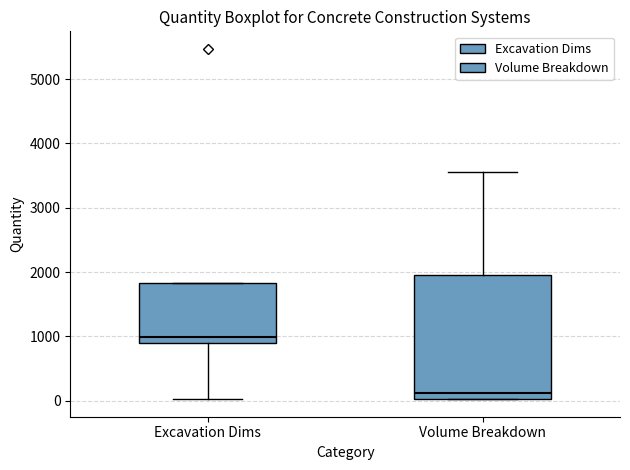

Comparing the boxes themselves (not the whiskers), which one is the tallest?

Volume Breakdown